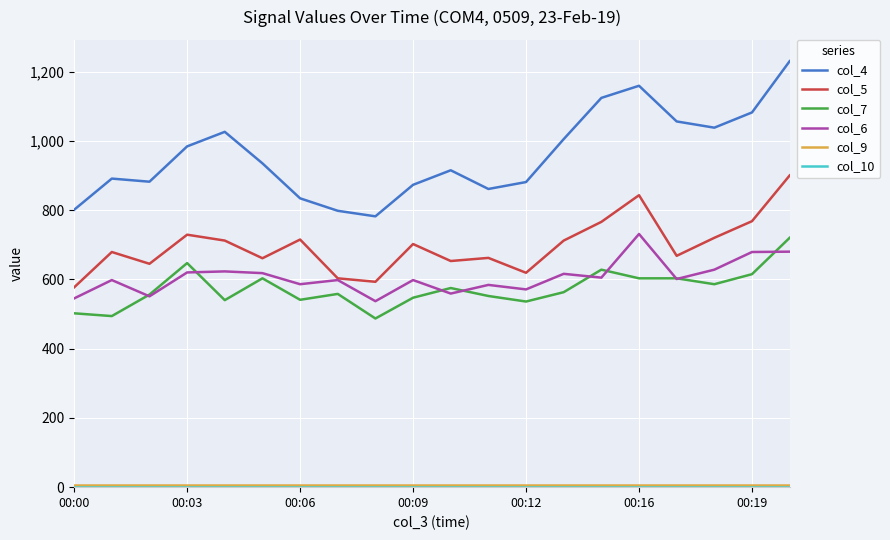

True or false: col_5 and col_4 cross at least once.

False